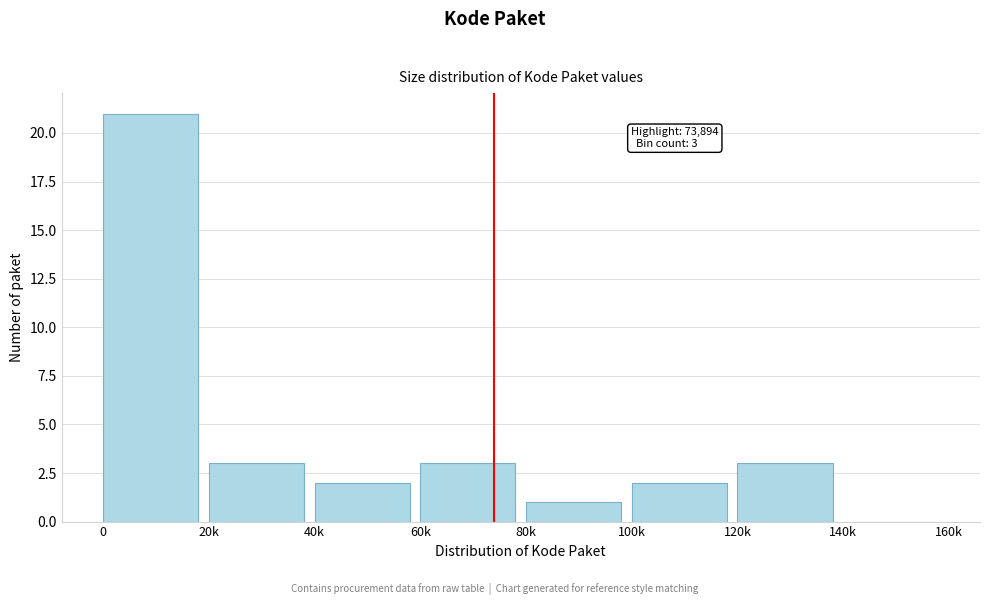

Reading left to right, list all the values displayed in this chart.

0=21	20k=3	40k=2	60k=3	80k=1	100k=2	120k=3	140k=0